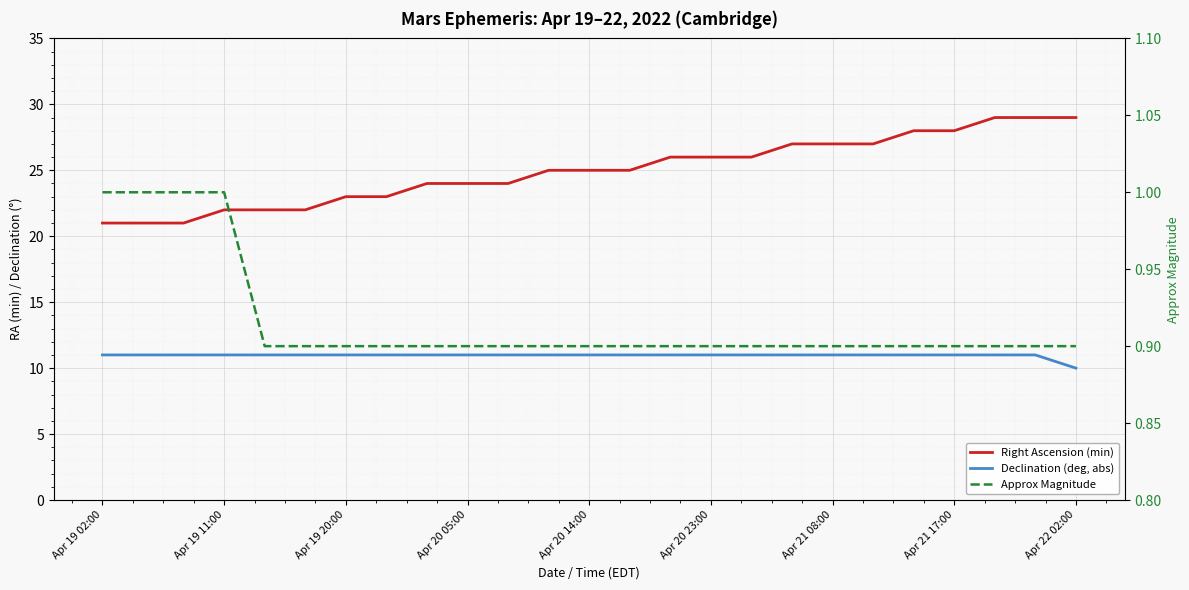

Is this an area chart (filled region under the line)?

No